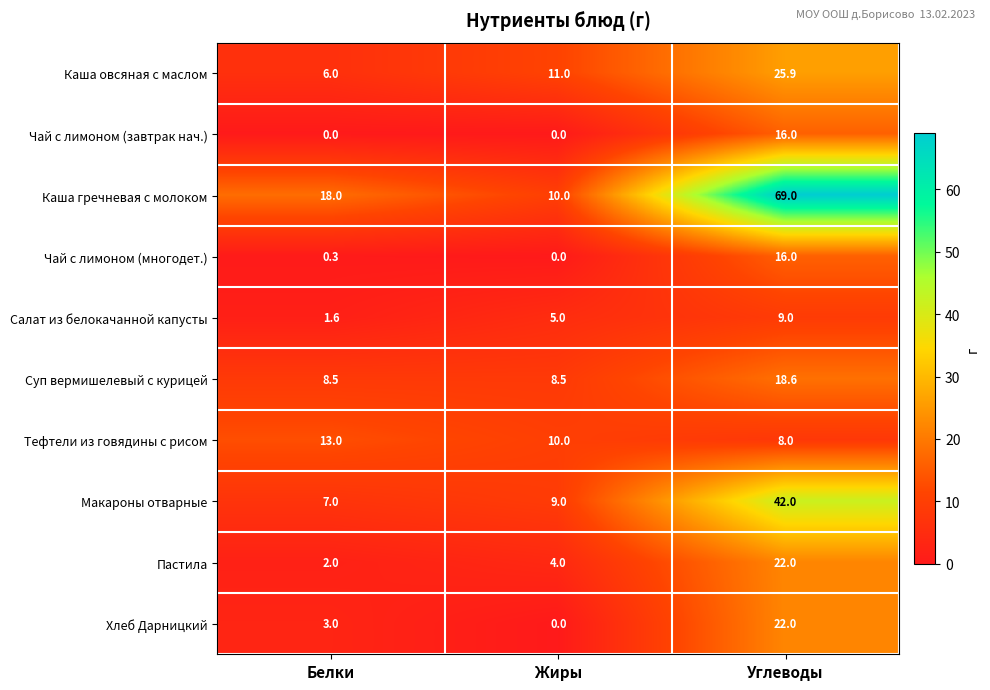

Which series has the largest range (max minus min)?

Каша гречневая с молоком